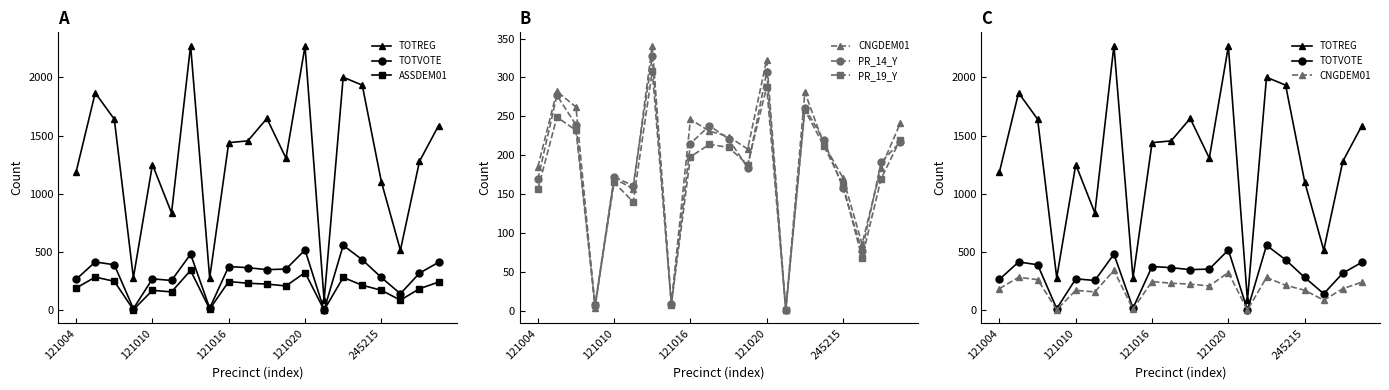

True or false: TOTVOTE and TOTREG cross at least once.

False